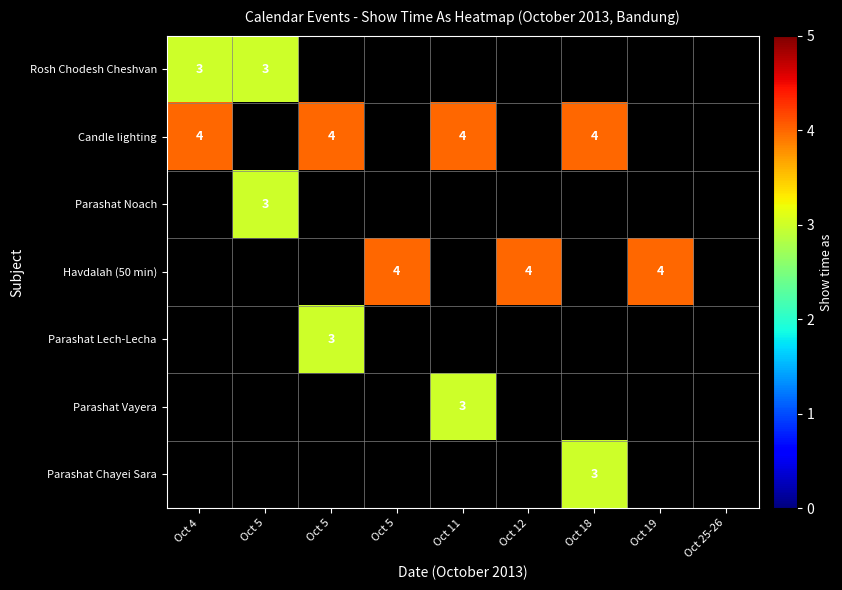

Between Oct 4 and Oct 18, which is larger?

Oct 18